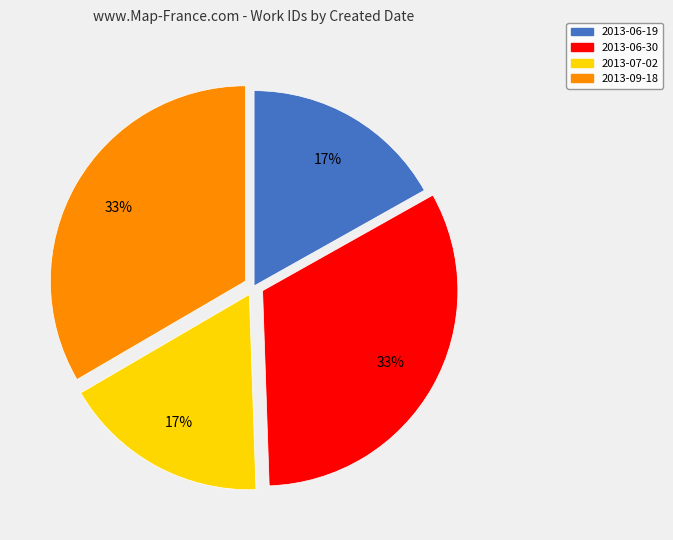

Is it true that 2013-07-02 is 17% of the pie?

True